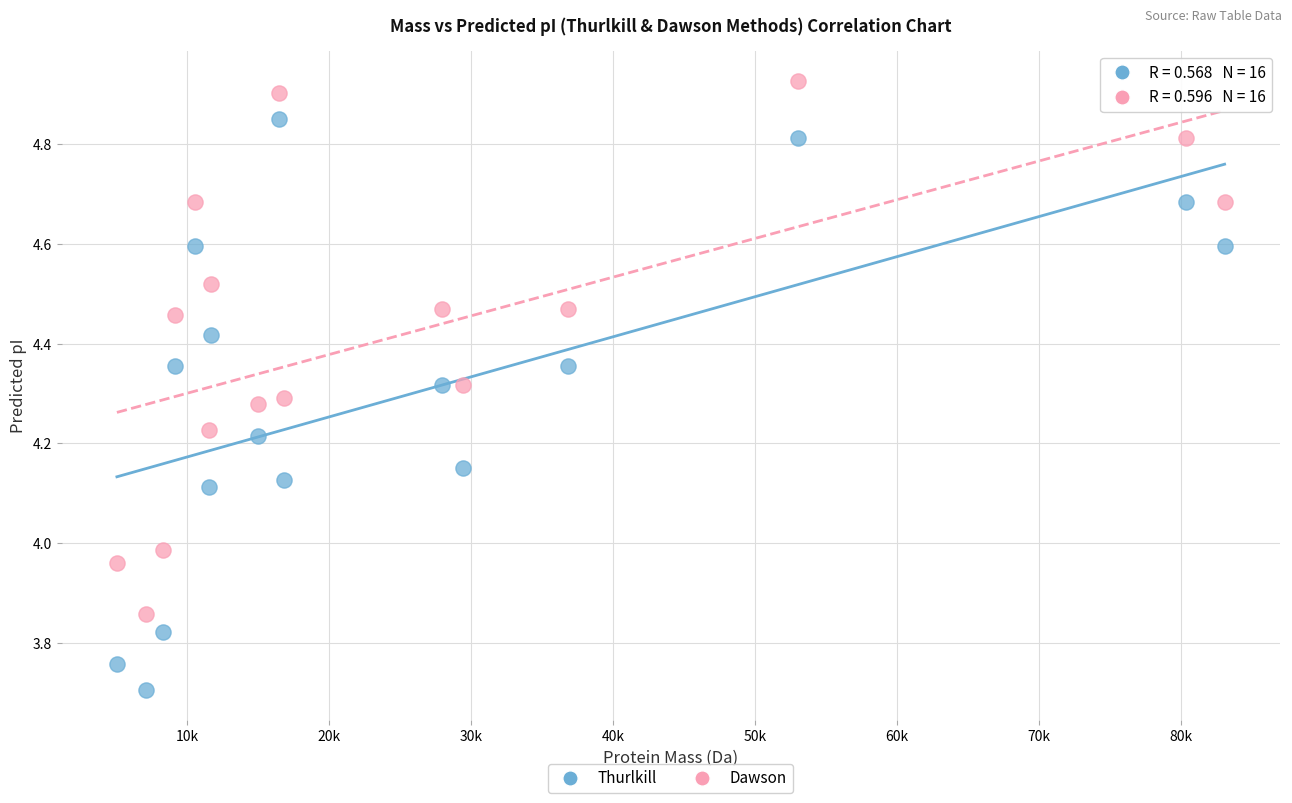

Which series has the largest Y range (max minus min)?

Thurlkill